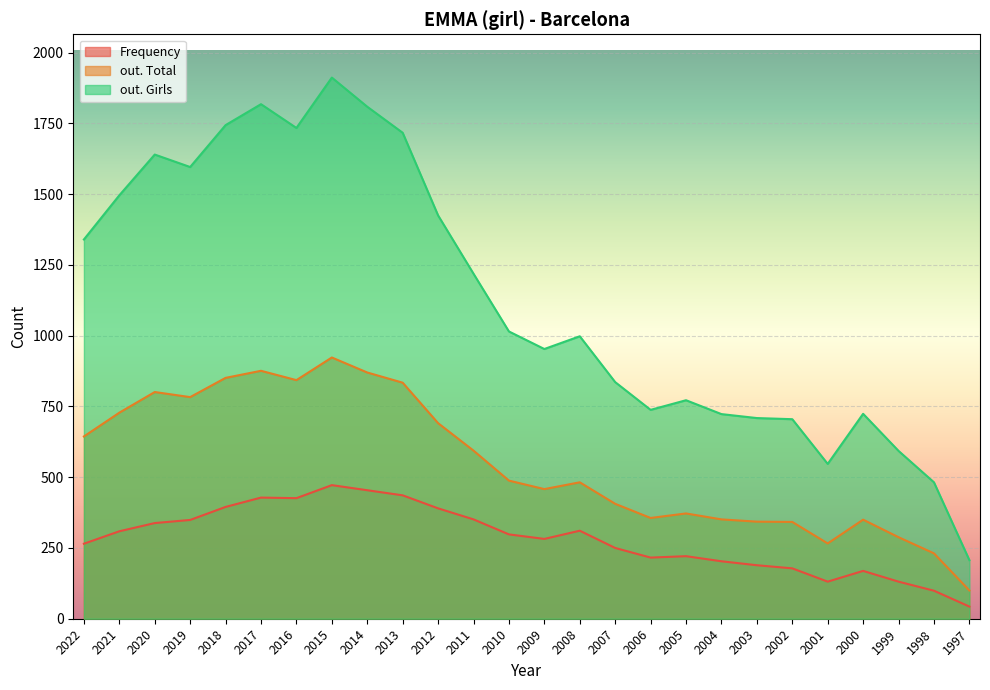

What is the difference between the second highest and minimum values in the out. Total series?

776